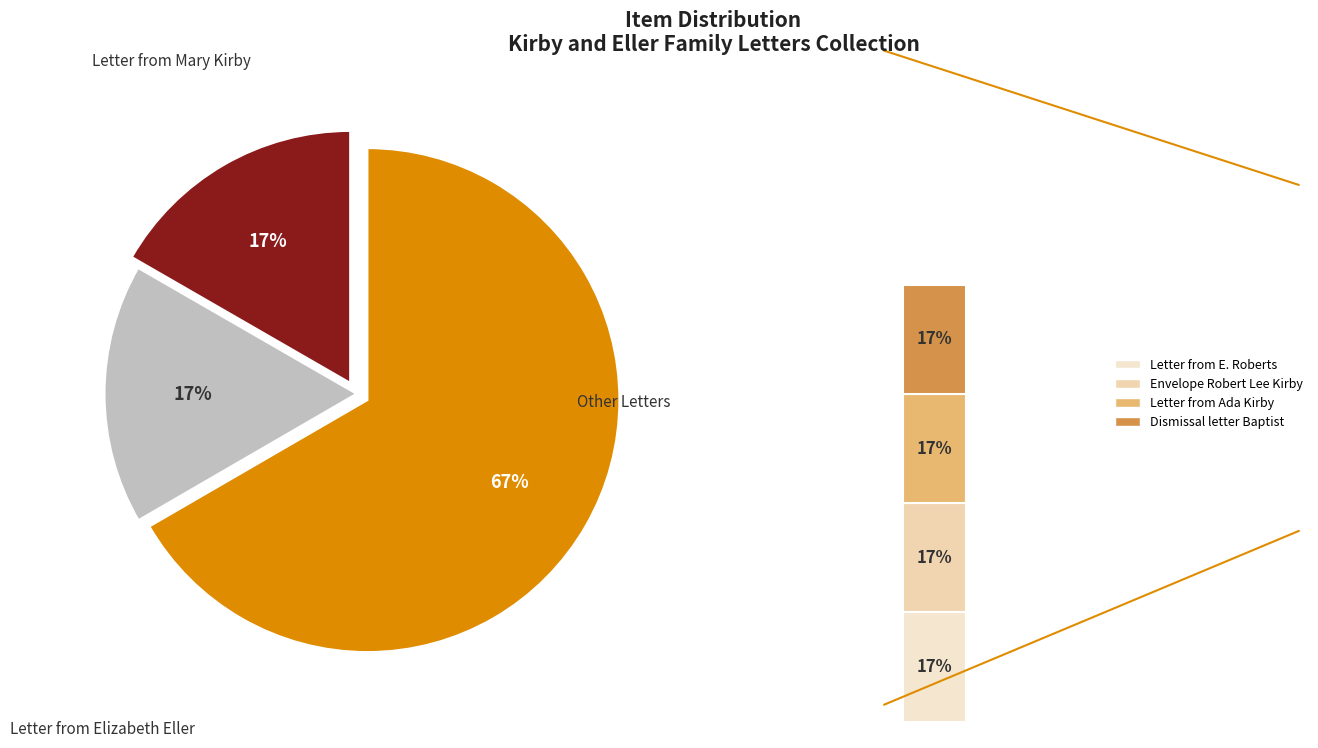

Is the sum of Letter from Elizabeth Eller
(1887-06-05) and Letter from E. Roberts
(1887-01-01) greater than half?

No